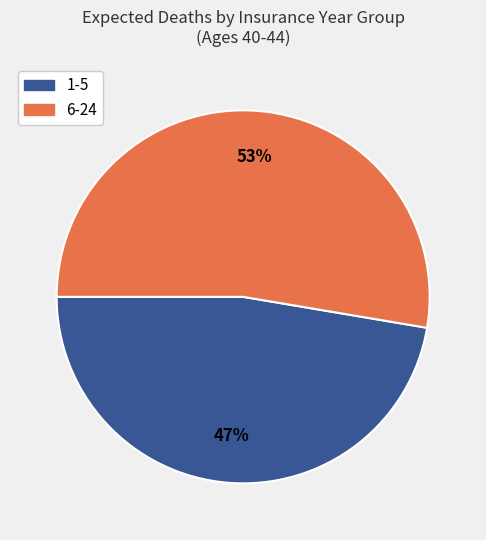

Which has a higher value, 6-24 or 1-5?

6-24